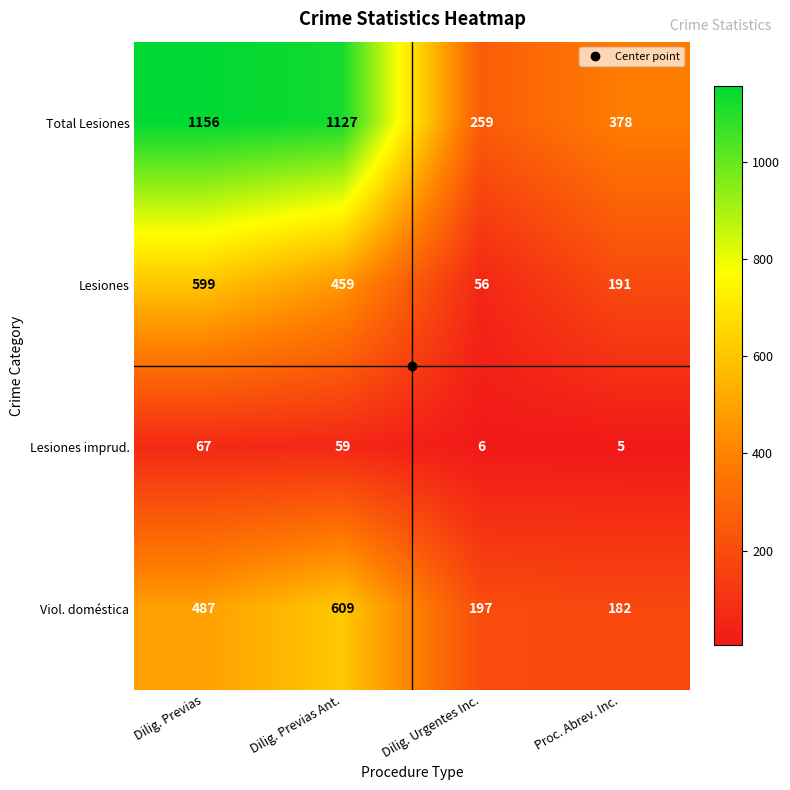

At Proc. Abrev. Inc., list the series in order from smallest to largest.

Lesiones imprud., Viol. doméstica, Lesiones, Total Lesiones